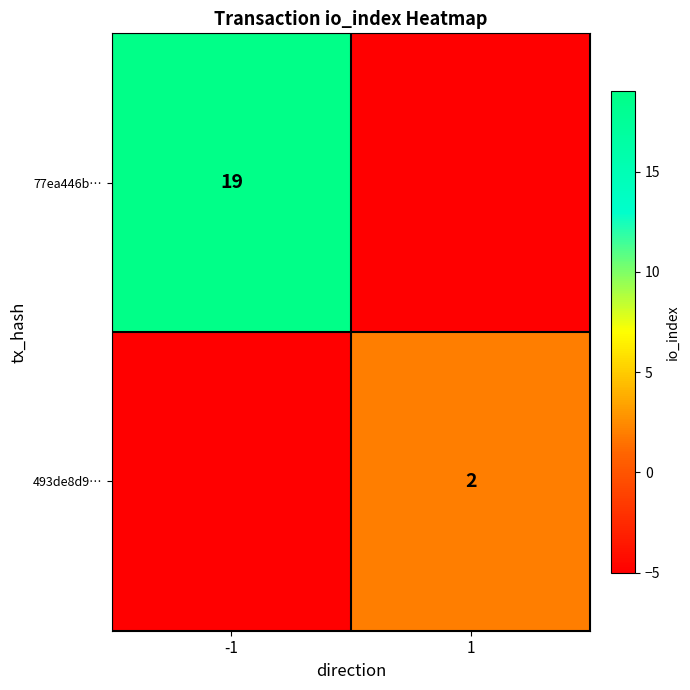

The 77ea446b… series shows 19 at -1. True or false?

True